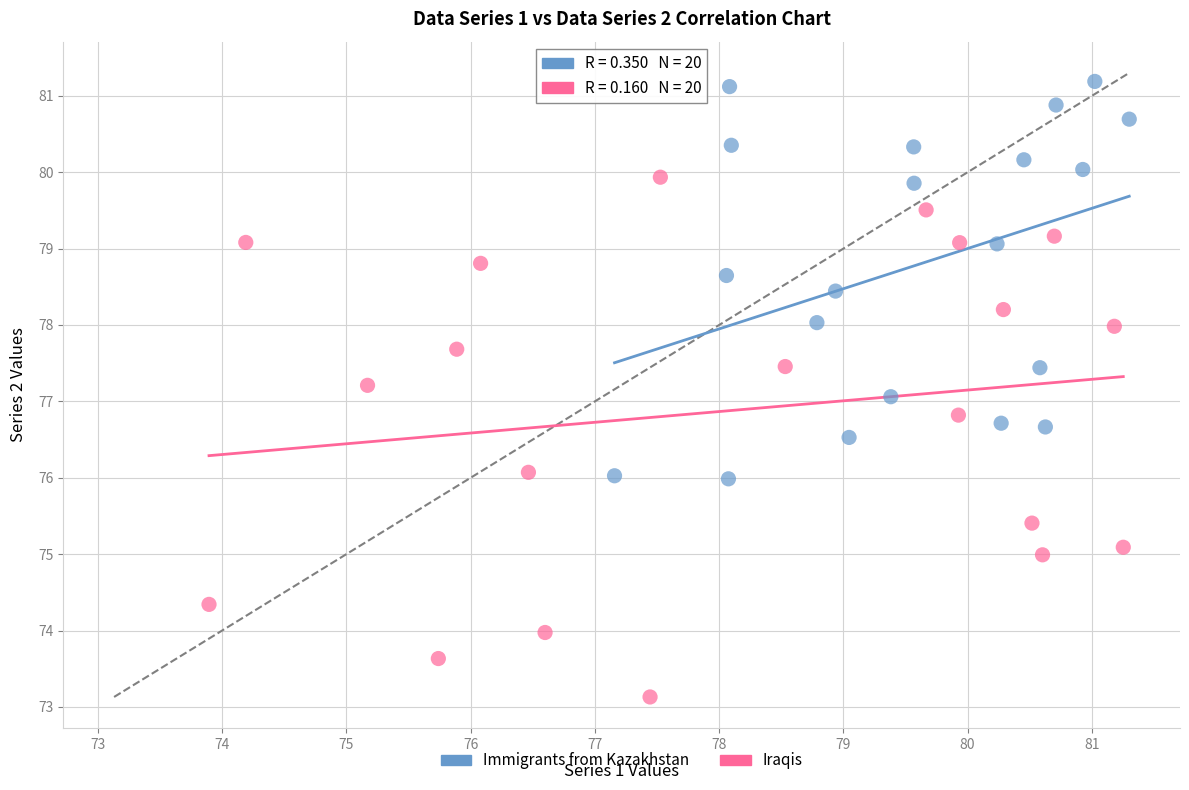

Which series reaches the maximum Y coordinate?

Immigrants from Kazakhstan